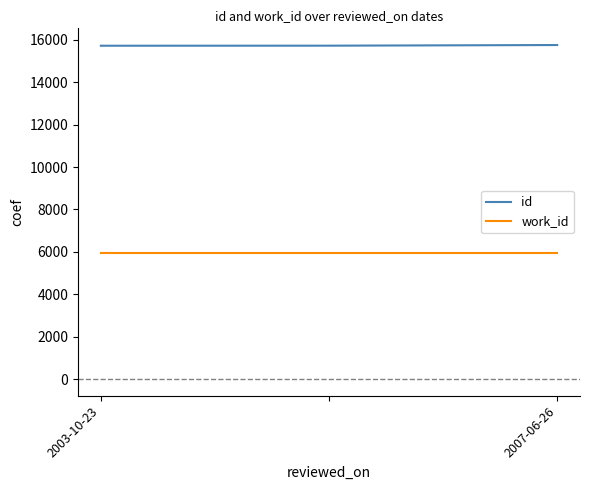

What is the sum of all work_id values?

17775